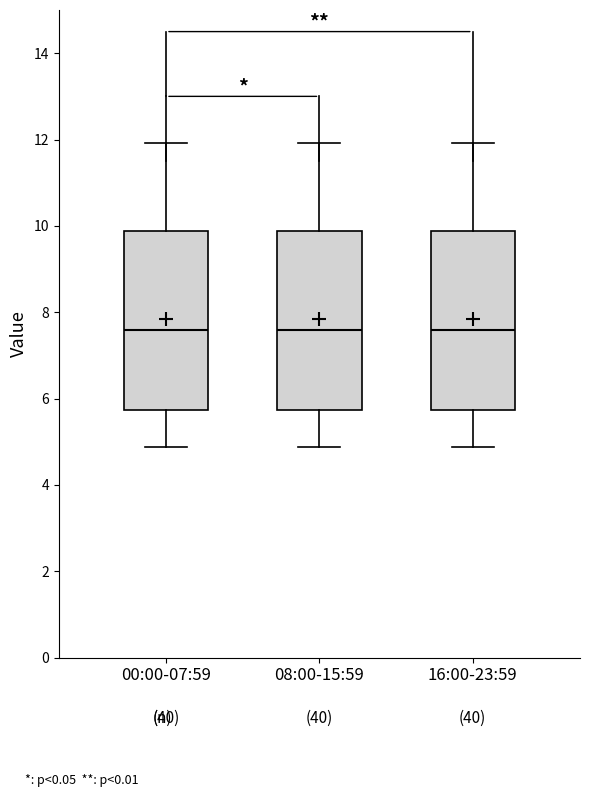

Reading left to right, read every box against the y-axis: the position of its median line, the range the box covers, and the ends of its whiskers. The values are not printed on the chart, so give them approximately, as read against the axis.

00:00-07:59: median 7.6, box 5.8 to 9.8, whiskers 4.8 to 12.0
08:00-15:59: median 7.6, box 5.8 to 9.8, whiskers 4.8 to 12.0
16:00-23:59: median 7.6, box 5.8 to 9.8, whiskers 4.8 to 12.0